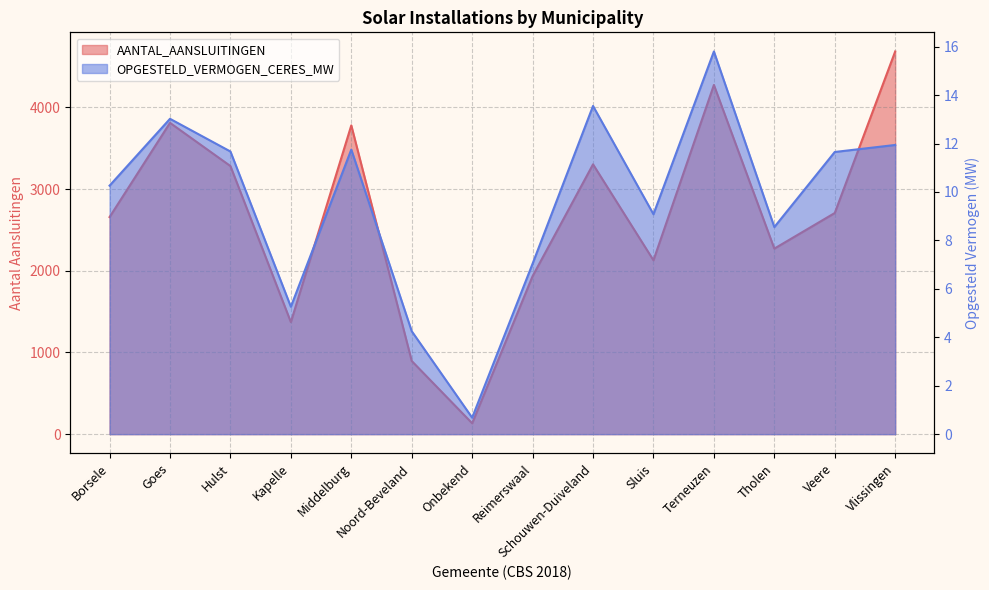

Reading left to right, what are all the values shown in this chart?

AANTAL_PRODUCTIE_INSTALLATIES: Borsele=2658.0	Goes=3812.0	Hulst=3283.0	Kapelle=1372.0	Middelburg=3781.0	Noord-Beveland=896.0	Onbekend=133.0	Reimerswaal=1935.0	Schouwen-Duiveland=3304.0	Sluis=2129.0	Terneuzen=4276.0	Tholen=2272.0	Veere=2708.0	Vlissingen=4686.0
OPGESTELD_VERMOGEN_CERES_MW: Borsele=10.3	Goes=13.0	Hulst=11.7	Kapelle=5.3	Middelburg=11.8	Noord-Beveland=4.2	Onbekend=0.7	Reimerswaal=7.0	Schouwen-Duiveland=13.6	Sluis=9.1	Terneuzen=15.8	Tholen=8.6	Veere=11.7	Vlissingen=11.9